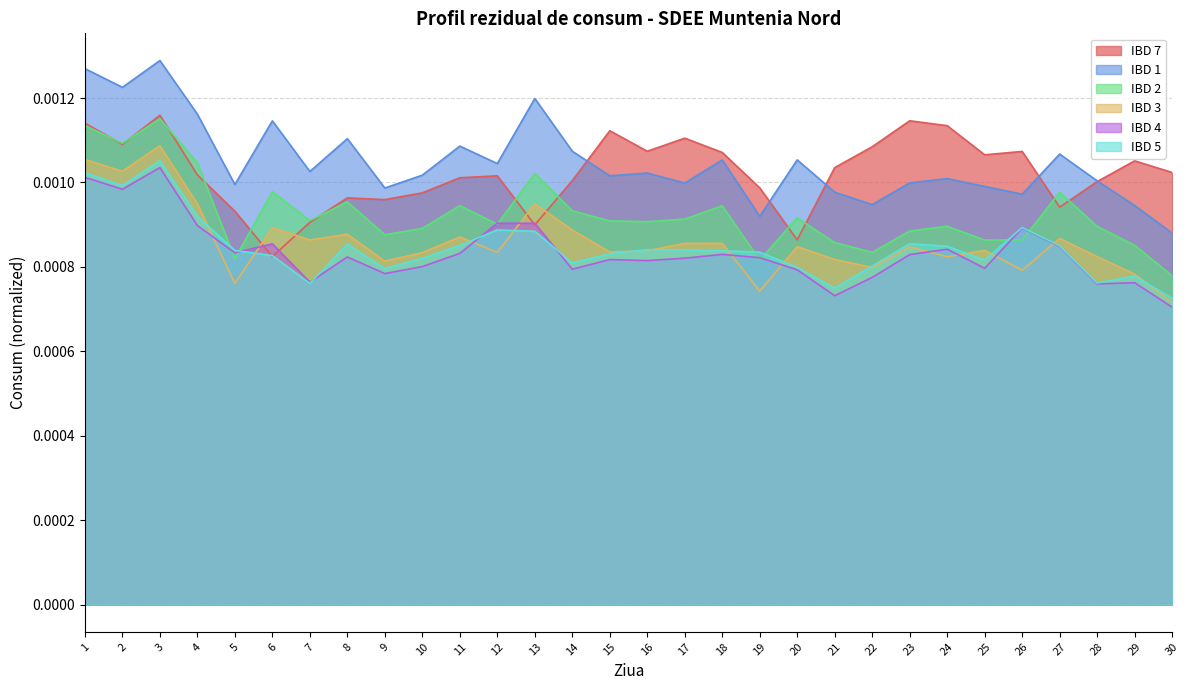

Reading left to right, list all the values displayed in this chart.

IBD 7: 1=0.0	2=0.0	3=0.0	4=0.0	5=0.0	6=0.0	7=0.0	8=0.0	9=0.0	10=0.0	11=0.0	12=0.0	13=0.0	14=0.0	15=0.0	16=0.0	17=0.0	18=0.0	19=0.0	20=0.0	21=0.0	22=0.0	23=0.0	24=0.0	25=0.0	26=0.0	27=0.0	28=0.0	29=0.0	30=0.0
IBD 1: 1=0.0	2=0.0	3=0.0	4=0.0	5=0.0	6=0.0	7=0.0	8=0.0	9=0.0	10=0.0	11=0.0	12=0.0	13=0.0	14=0.0	15=0.0	16=0.0	17=0.0	18=0.0	19=0.0	20=0.0	21=0.0	22=0.0	23=0.0	24=0.0	25=0.0	26=0.0	27=0.0	28=0.0	29=0.0	30=0.0
IBD 2: 1=0.0	2=0.0	3=0.0	4=0.0	5=0.0	6=0.0	7=0.0	8=0.0	9=0.0	10=0.0	11=0.0	12=0.0	13=0.0	14=0.0	15=0.0	16=0.0	17=0.0	18=0.0	19=0.0	20=0.0	21=0.0	22=0.0	23=0.0	24=0.0	25=0.0	26=0.0	27=0.0	28=0.0	29=0.0	30=0.0
IBD 3: 1=0.0	2=0.0	3=0.0	4=0.0	5=0.0	6=0.0	7=0.0	8=0.0	9=0.0	10=0.0	11=0.0	12=0.0	13=0.0	14=0.0	15=0.0	16=0.0	17=0.0	18=0.0	19=0.0	20=0.0	21=0.0	22=0.0	23=0.0	24=0.0	25=0.0	26=0.0	27=0.0	28=0.0	29=0.0	30=0.0
IBD 4: 1=0.0	2=0.0	3=0.0	4=0.0	5=0.0	6=0.0	7=0.0	8=0.0	9=0.0	10=0.0	11=0.0	12=0.0	13=0.0	14=0.0	15=0.0	16=0.0	17=0.0	18=0.0	19=0.0	20=0.0	21=0.0	22=0.0	23=0.0	24=0.0	25=0.0	26=0.0	27=0.0	28=0.0	29=0.0	30=0.0
IBD 5: 1=0.0	2=0.0	3=0.0	4=0.0	5=0.0	6=0.0	7=0.0	8=0.0	9=0.0	10=0.0	11=0.0	12=0.0	13=0.0	14=0.0	15=0.0	16=0.0	17=0.0	18=0.0	19=0.0	20=0.0	21=0.0	22=0.0	23=0.0	24=0.0	25=0.0	26=0.0	27=0.0	28=0.0	29=0.0	30=0.0